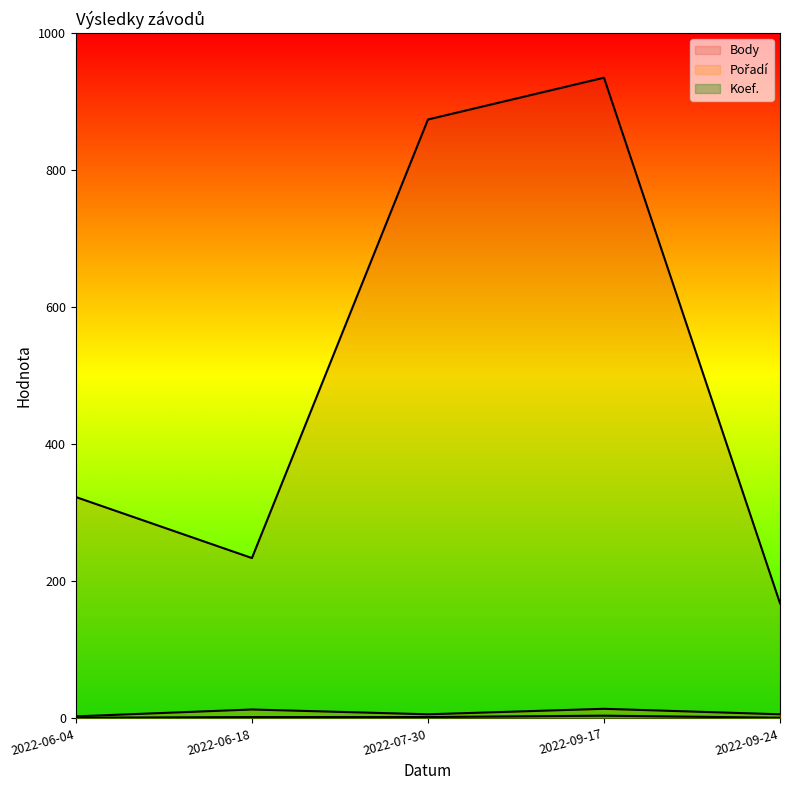

What is the minimum value shown in the chart?

1